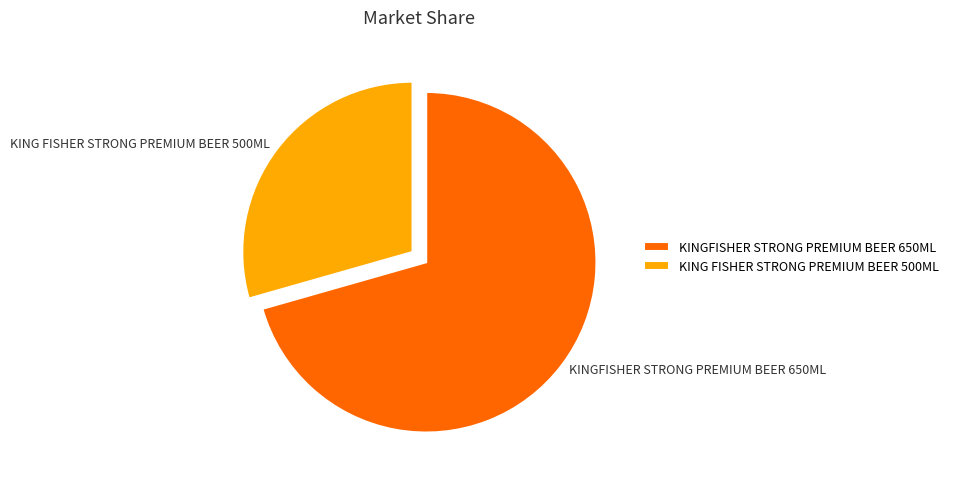

Which slice represents more than half of the pie?

KINGFISHER STRONG PREMIUM BEER 650ML